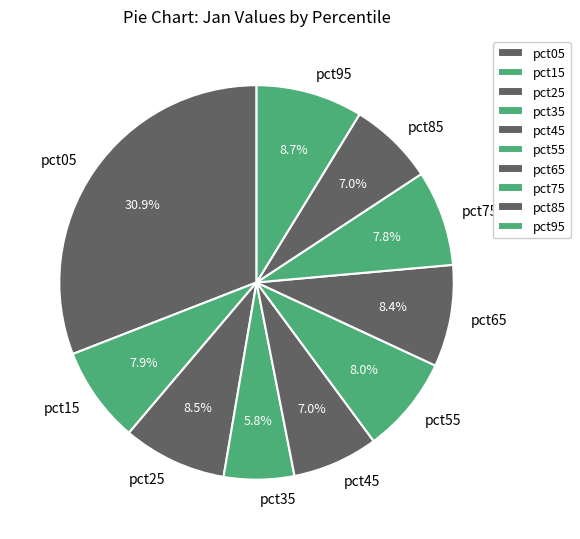

Is it true that pct75 is 1% of the pie?

False